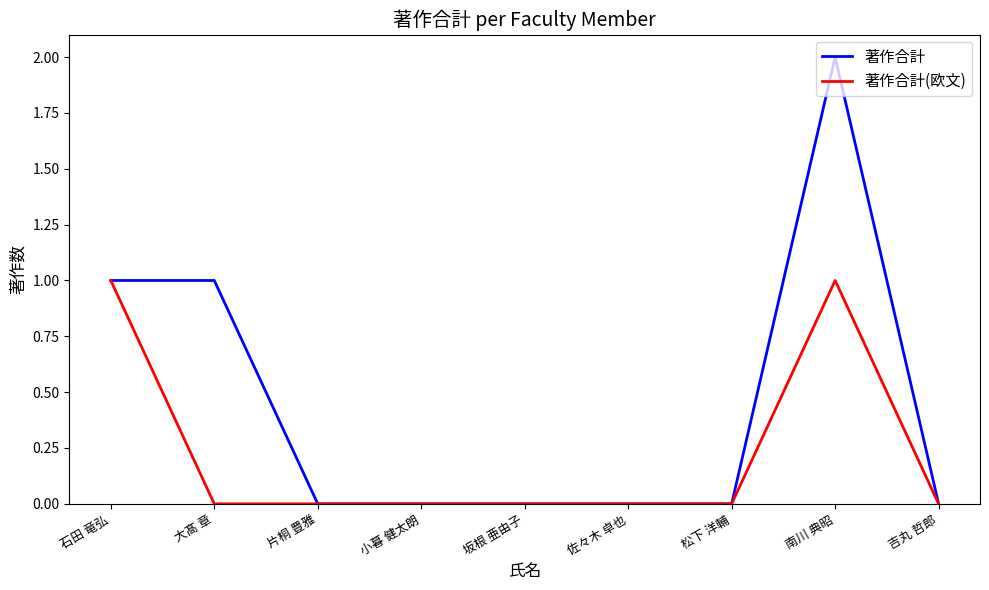

How many series are shown in this chart?

2